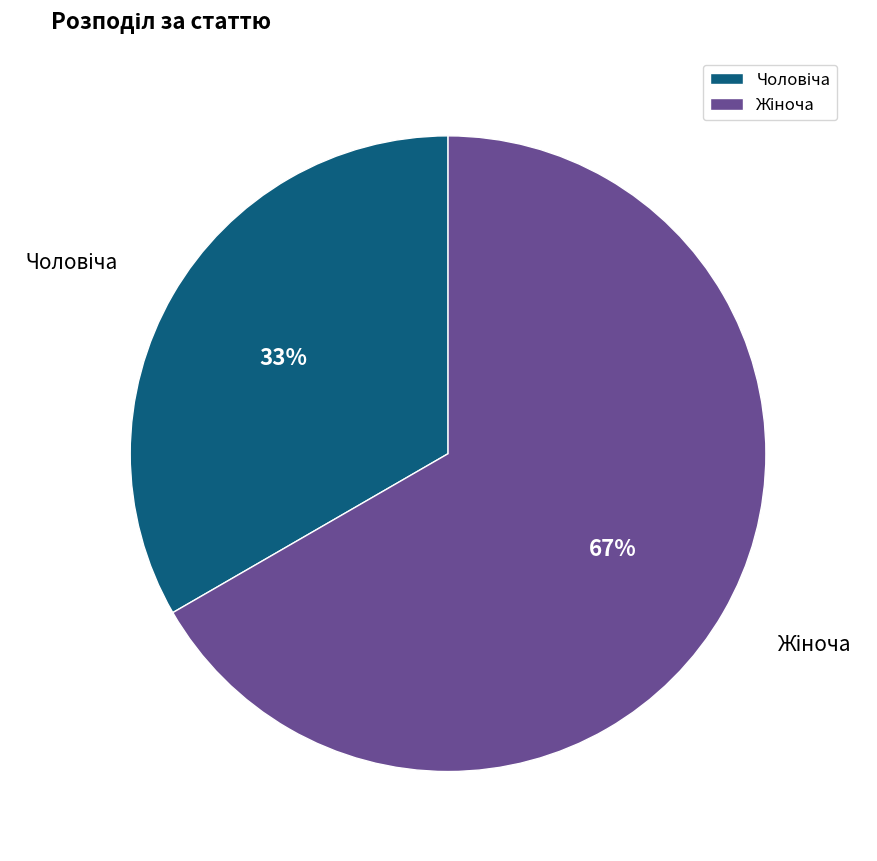

Is there a majority slice in this chart?

Yes